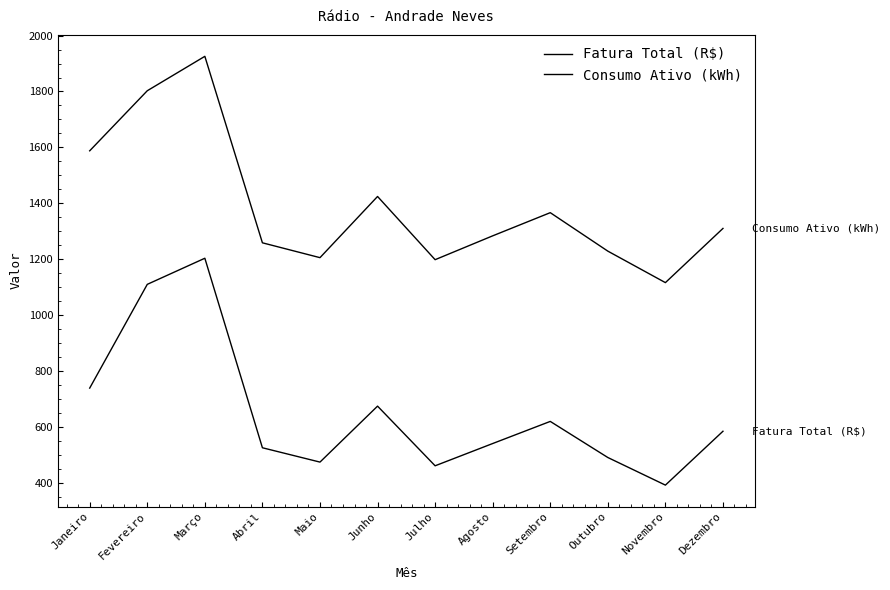

At which category is the sum across all series the highest?

Março